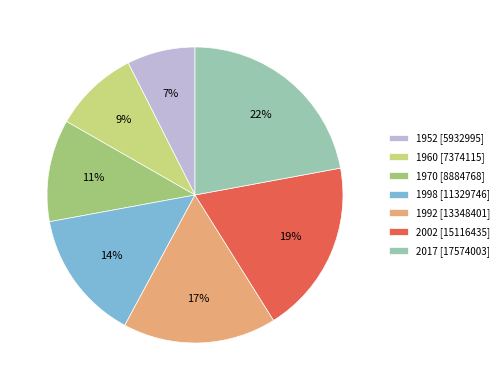

To the nearest percent, what portion does 1970 represent?

11%